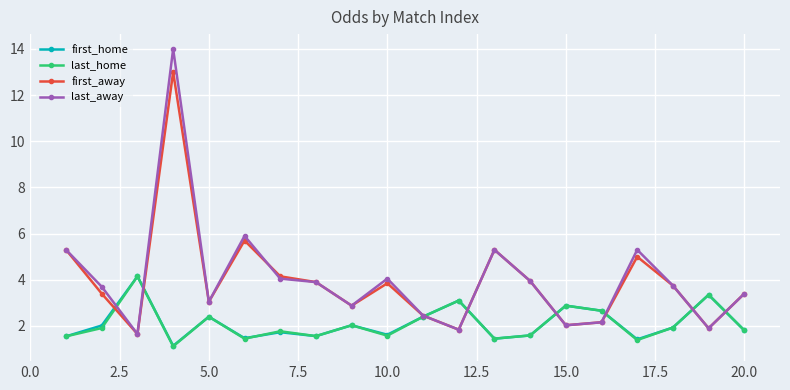

What is the greatest value displayed?

14.0